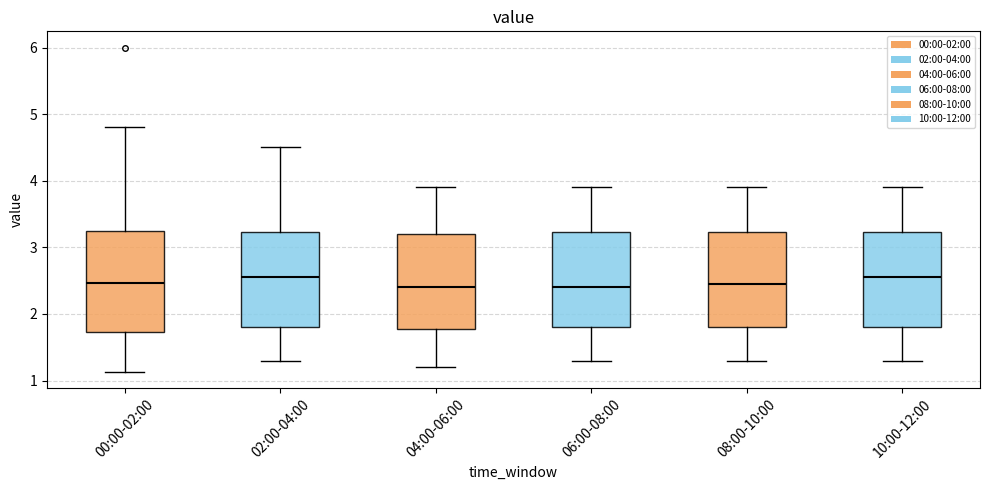

Reading left to right, transcribe this box plot: for each box, give where its median line is, the range the box spans, and where its two whiskers end, as read against the y-axis. The values are not printed on the chart, so give them approximately, as read against the axis.

00:00-02:00: median 2.5, box 1.7 to 3.2, whiskers 1.1 to 4.8
02:00-04:00: median 2.6, box 1.8 to 3.2, whiskers 1.3 to 4.5
04:00-06:00: median 2.4, box 1.8 to 3.2, whiskers 1.2 to 3.9
06:00-08:00: median 2.4, box 1.8 to 3.2, whiskers 1.3 to 3.9
08:00-10:00: median 2.5, box 1.8 to 3.2, whiskers 1.3 to 3.9
10:00-12:00: median 2.6, box 1.8 to 3.2, whiskers 1.3 to 3.9